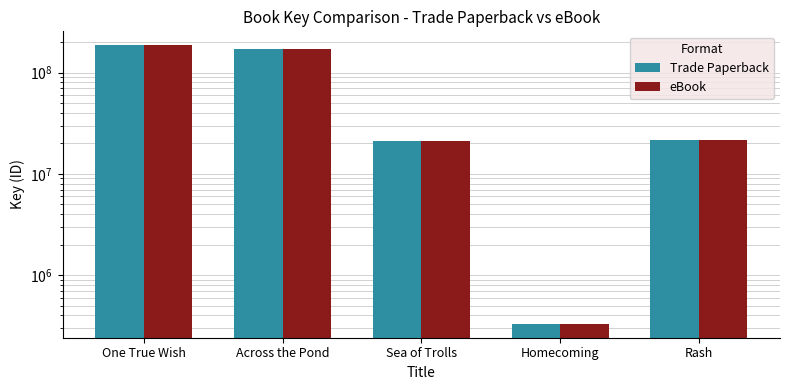

What is the approximate value of Trade Paperback at Sea of Trolls, to the nearest 100?

20908900